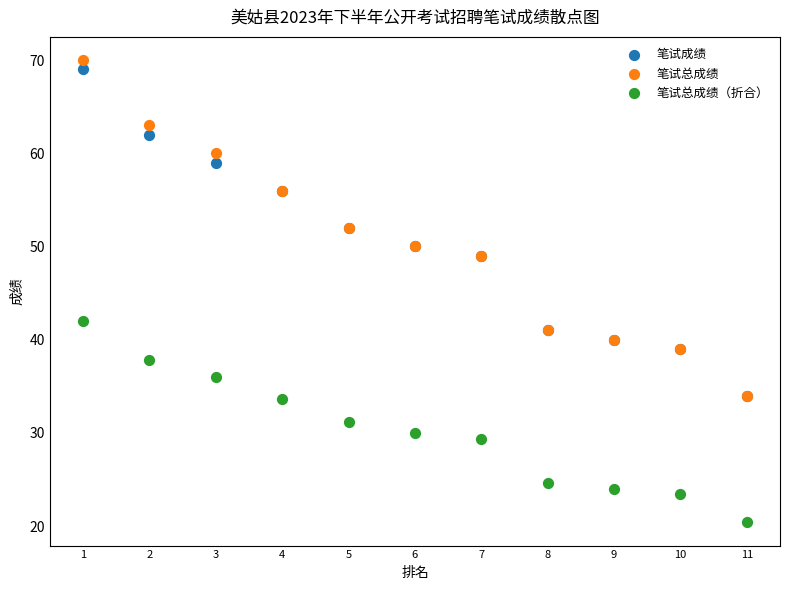

Across all series, what Y value is closest to 45?

42.0